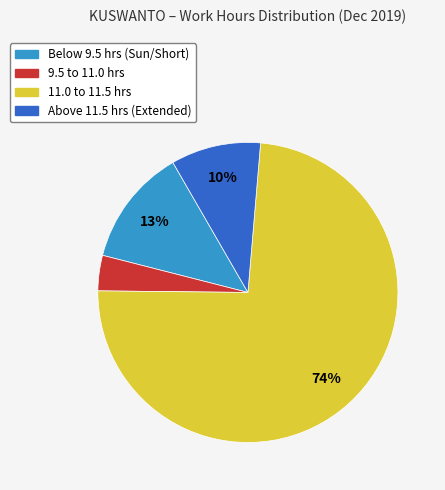

To the nearest percent, what is the average slice percentage?

25%